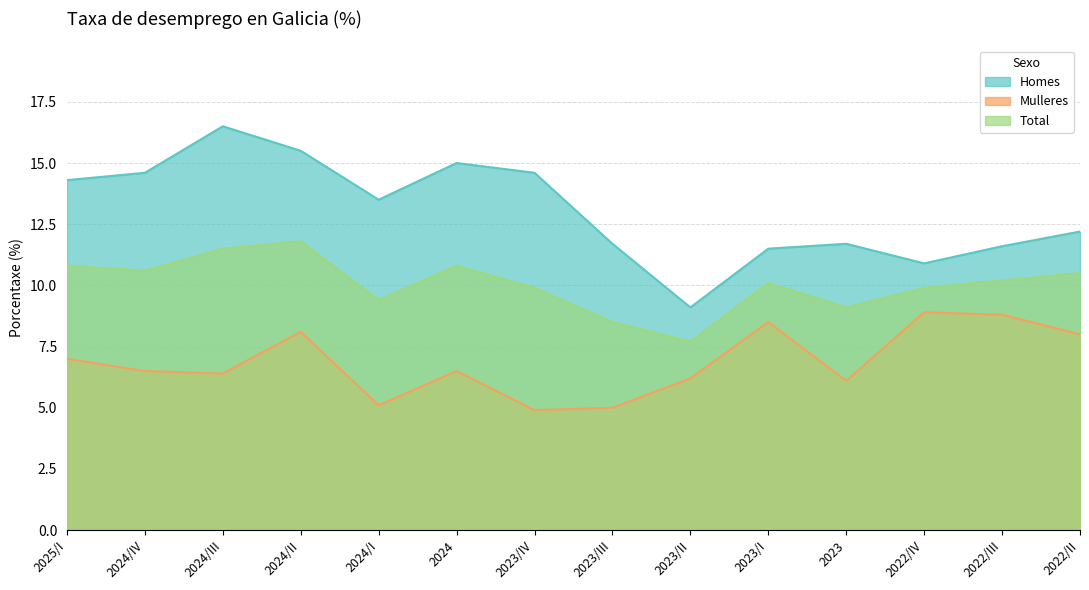

What position from the right is 2024/IV?

13